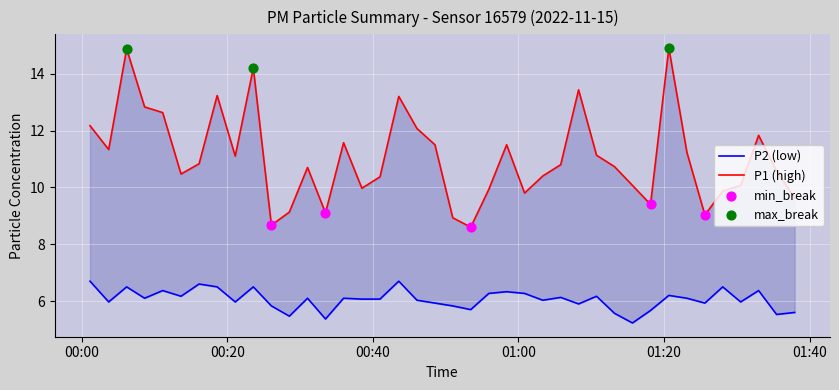

Which series reaches the maximum Y coordinate?

P1